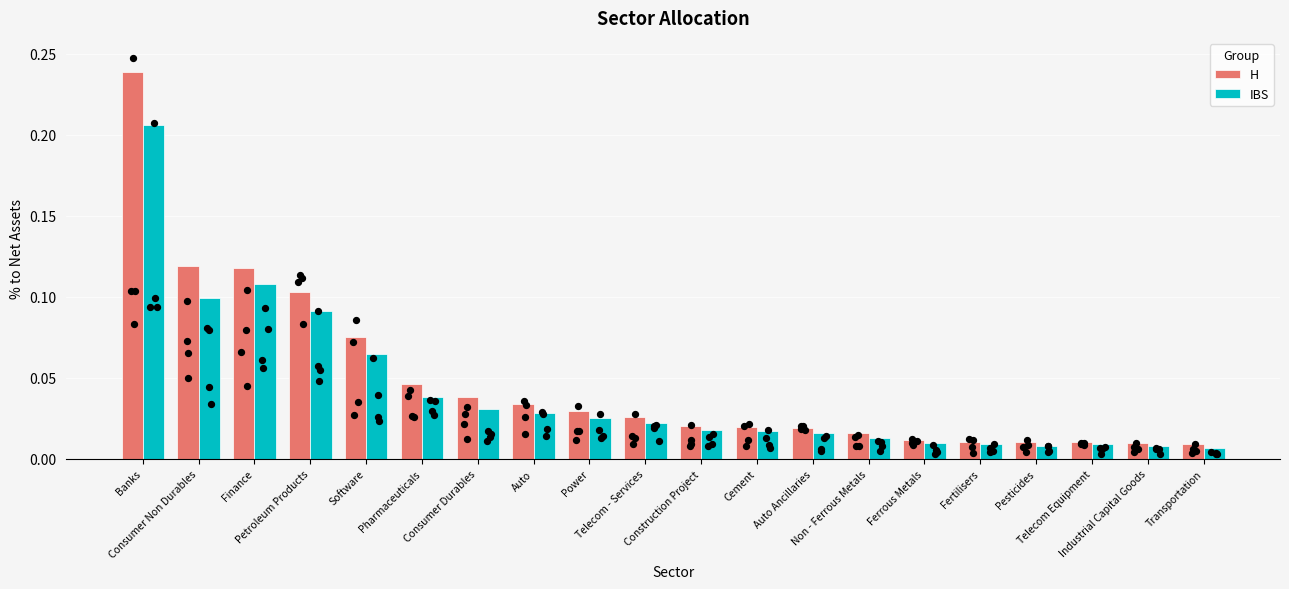

Which series contains the lowest Y value?

IBS